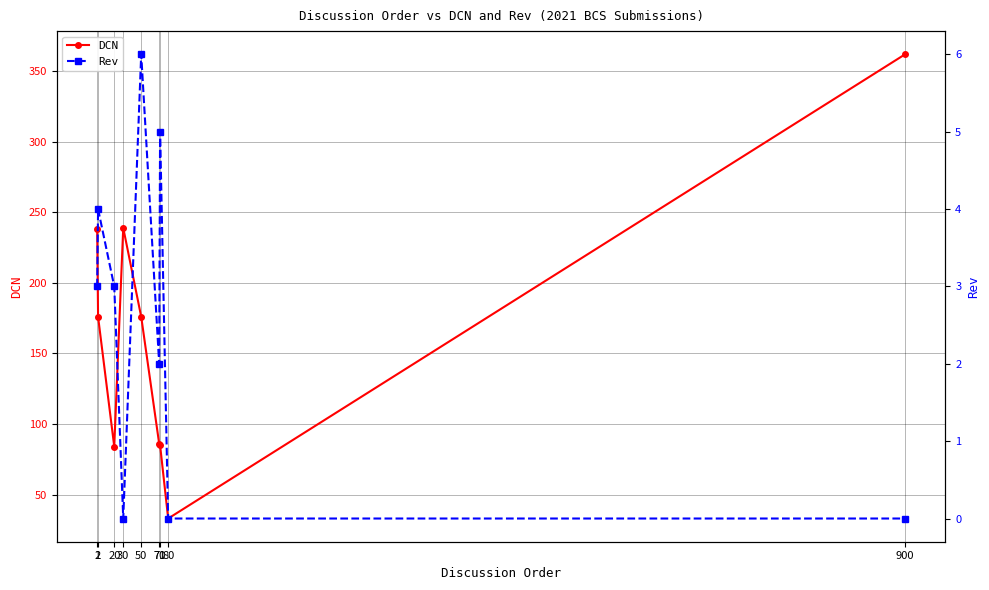

Reading left to right, what are all the values shown in this chart?

DCN: 1=238	2=176	20=84	30=239	50=176	70=86	71=85	80=33	900=362
Rev: 1=3	2=4	20=3	30=0	50=6	70=2	71=5	80=0	900=0